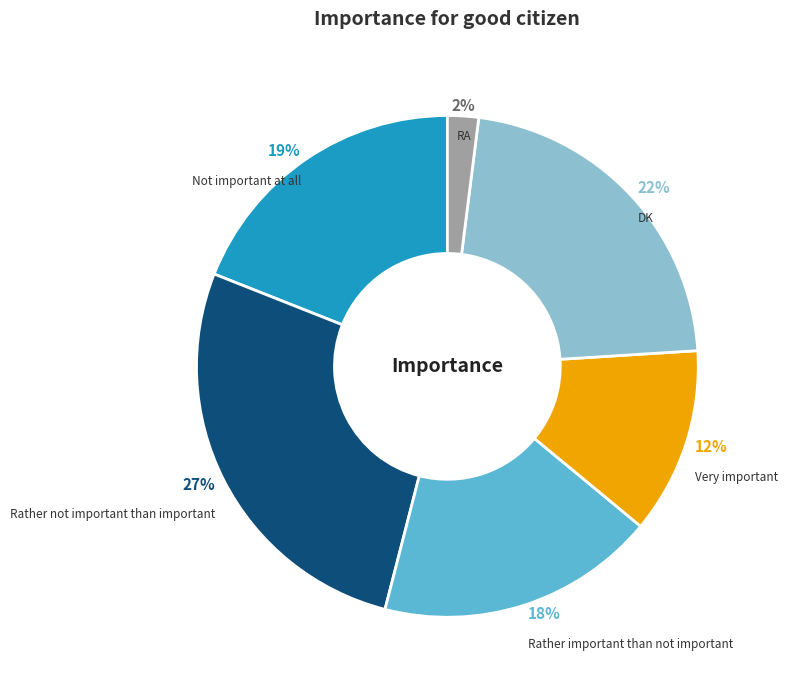

How many slices are in this pie chart?

6